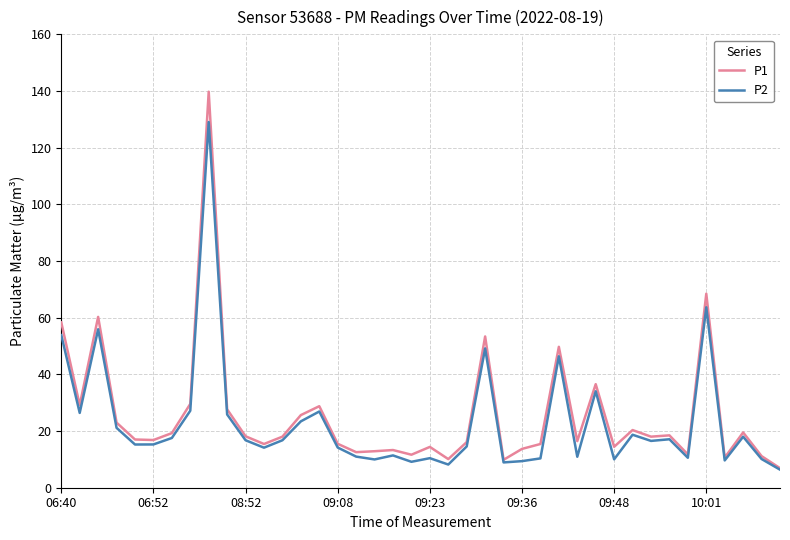

Rank the series by their maximum value, from lowest to highest.

P2, P1